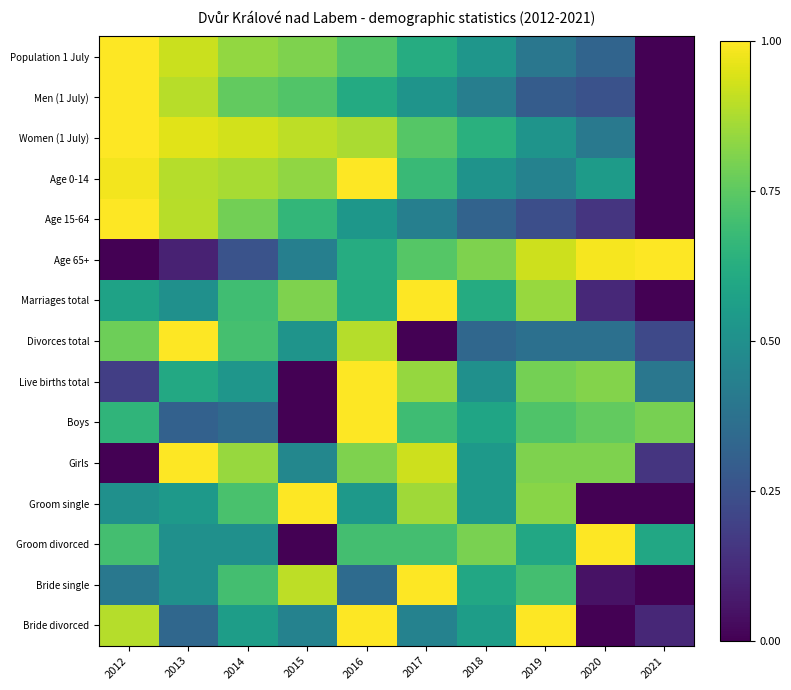

Rank the series by their maximum value, from highest to lowest.

Population 1 July, Men (1 July), Women (1 July), Age 0-14, Age 15-64, Age 65+, Marriages total, Divorces total, Live births total, Boys, Girls, Groom single, Groom divorced, Bride single, Bride divorced